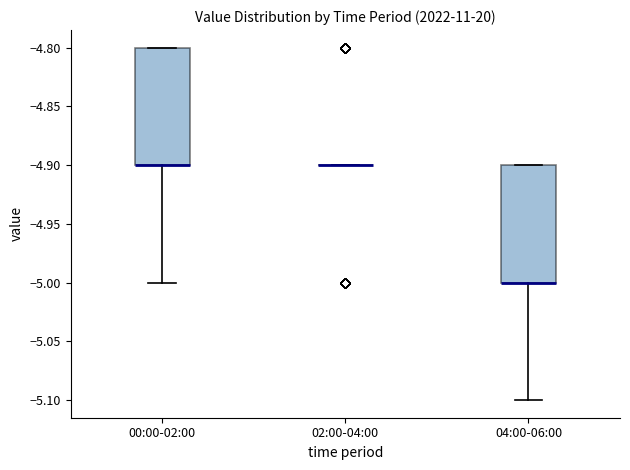

Where is the lower edge of the box for 04:00-06:00 on the y-axis? The values are not printed on the chart, so give them approximately, as read against the axis.

-5.0